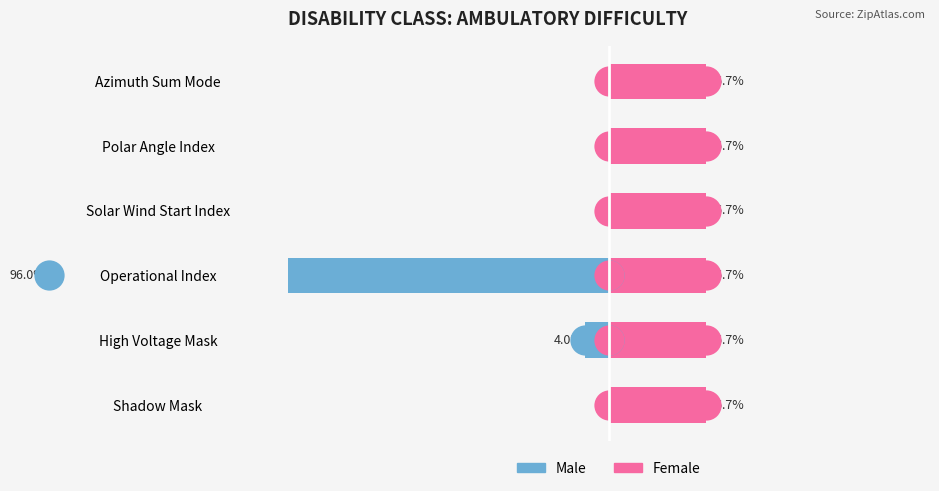

How many data points does each series have?

6